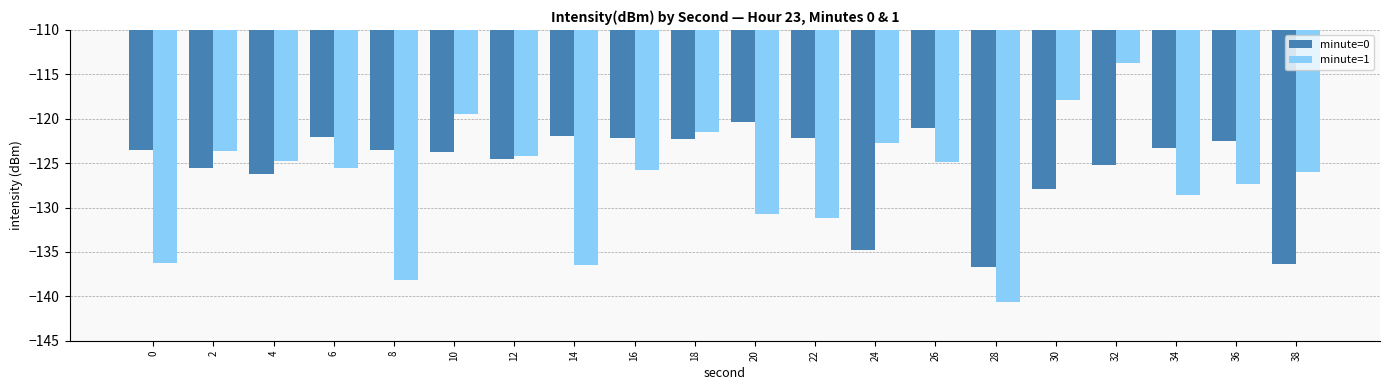

Count the number of categories in the chart.

20